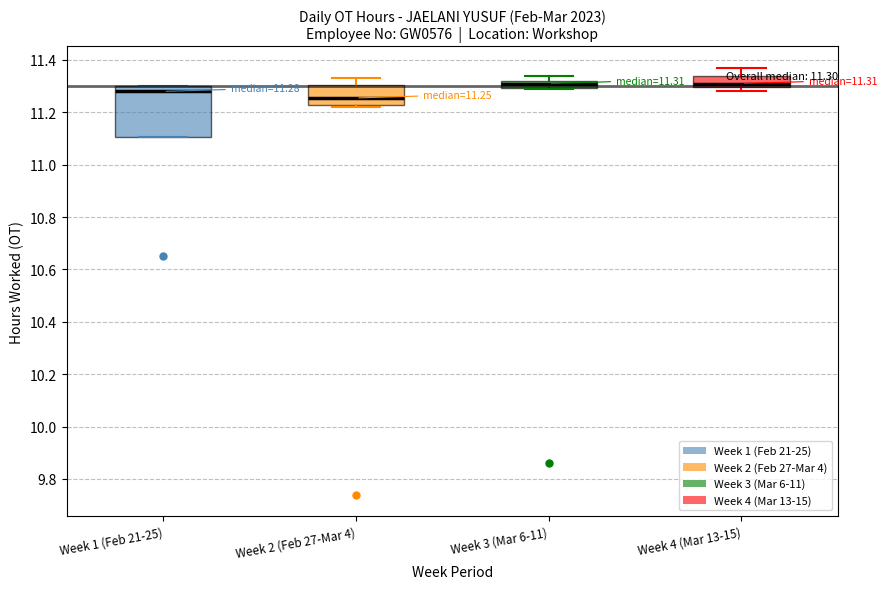

Comparing the boxes themselves (not the whiskers), which one is the tallest?

Week 1 (Feb 21-25)